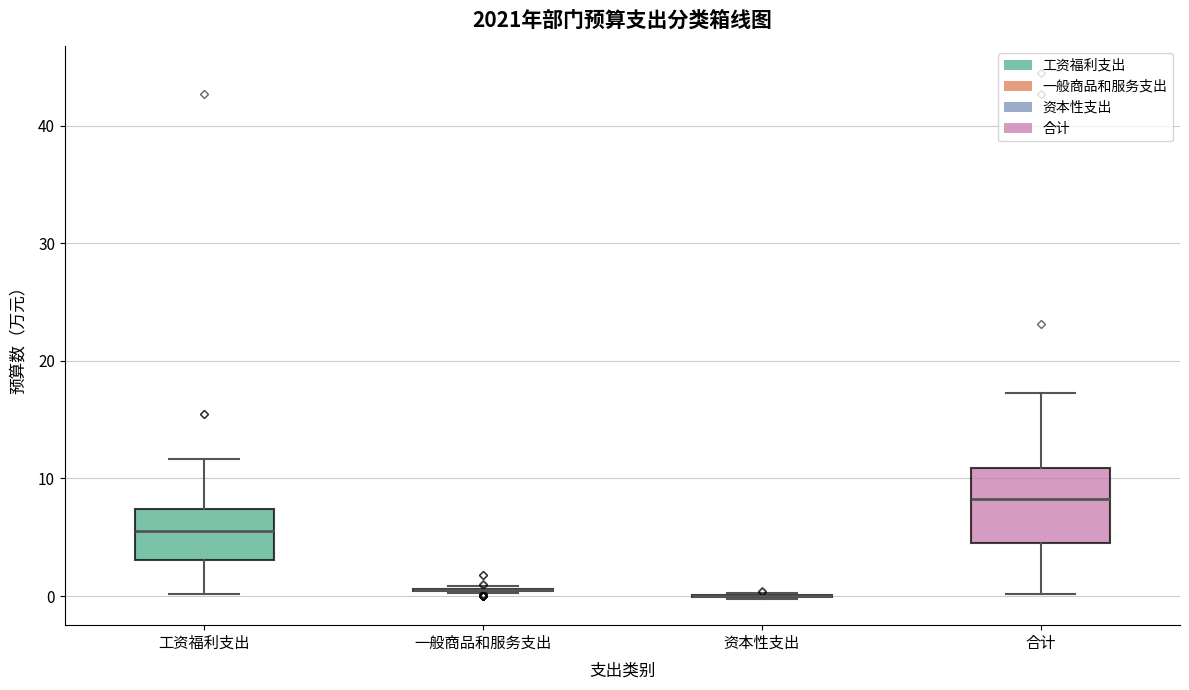

Comparing the boxes themselves (not the whiskers), which one is the tallest?

合计